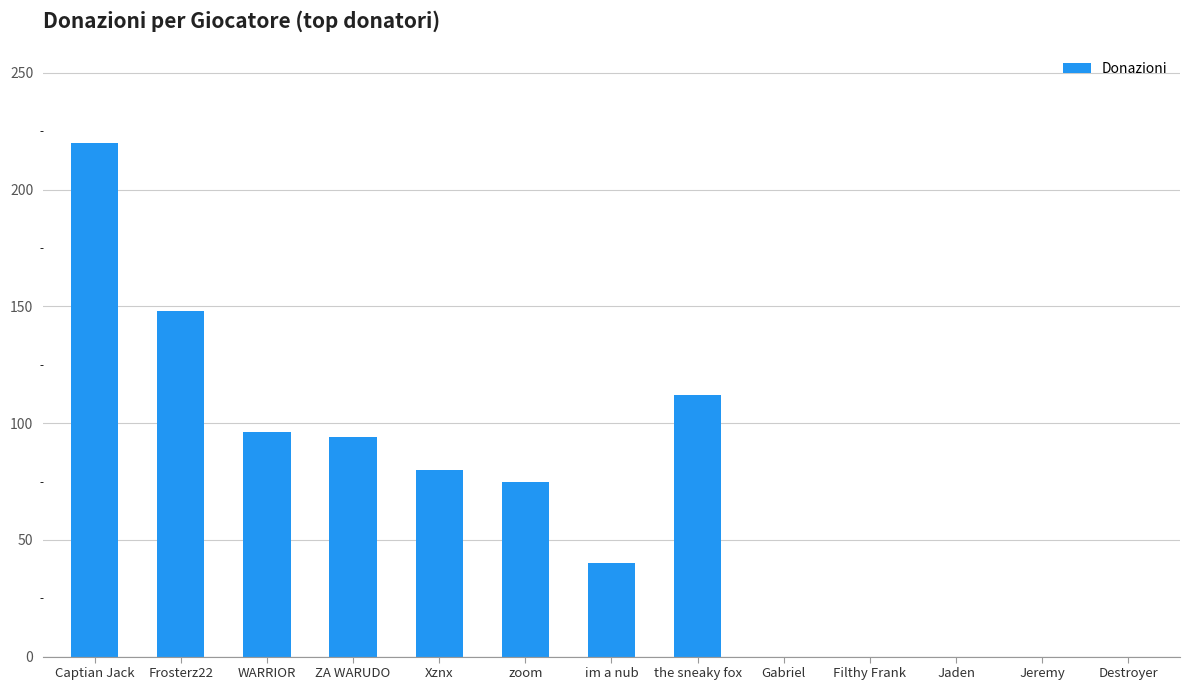

What is the approximate value at Xznx?

80